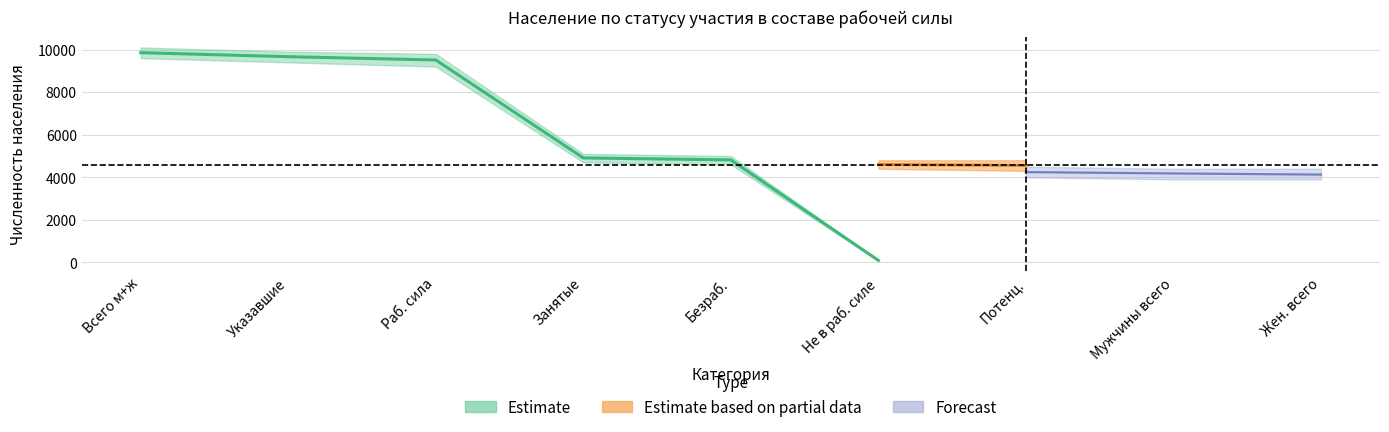

Does the chart display data point markers on the line(s)?

No